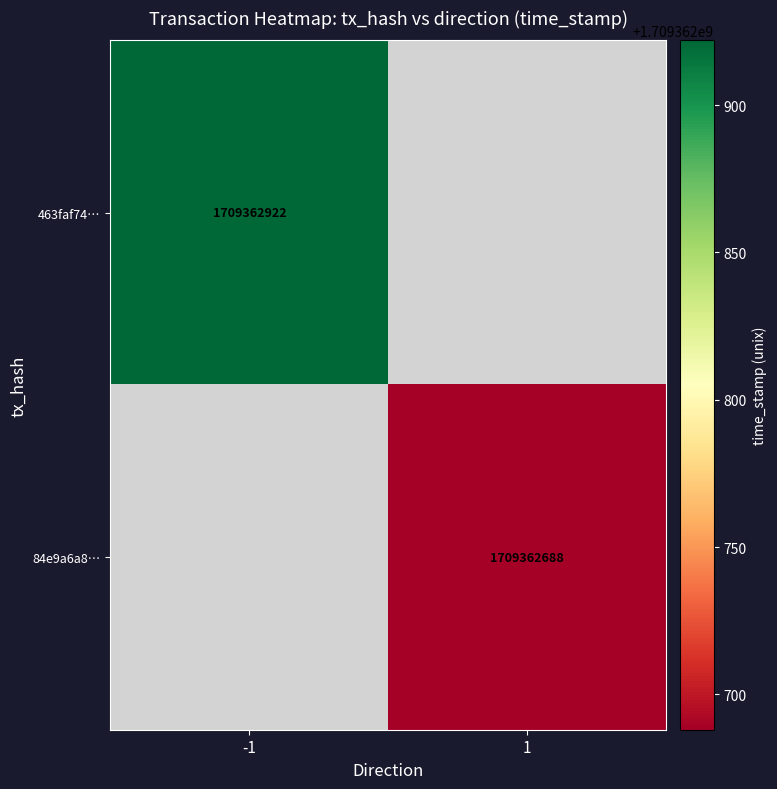

Which has a higher value, direction or time_stamp?

time_stamp